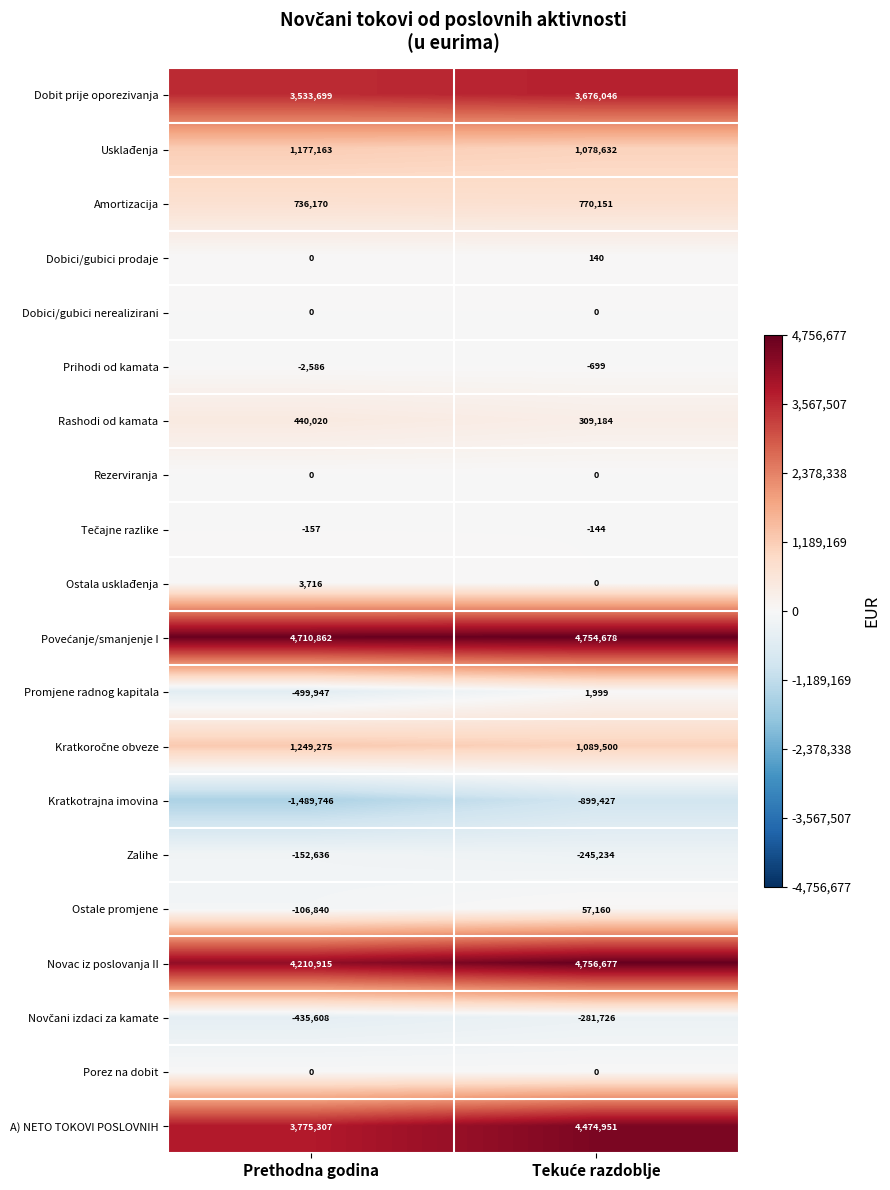

At how many categories does at least one series exceed 361045?

2